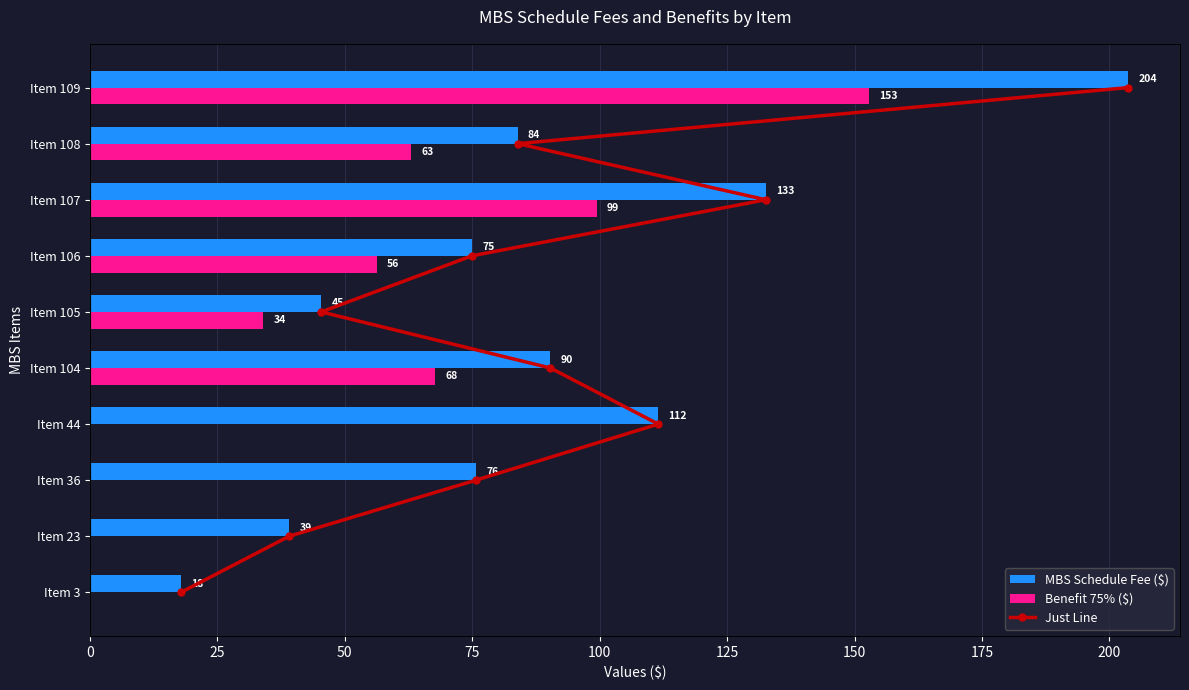

What is the sum of all Benefit 75% ($) values?

473.3